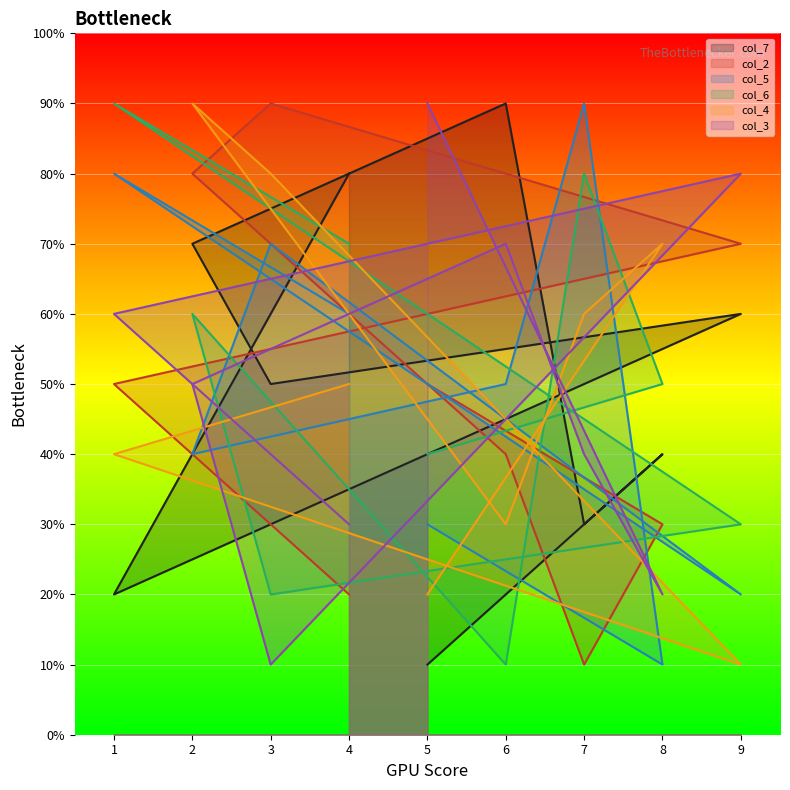

What is the sum of all col_6 values?

45